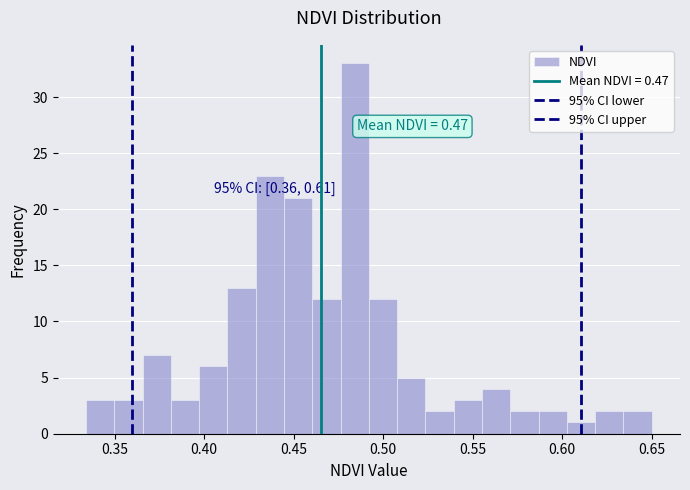

Read against the x-axis, roughly where is the centre of the tallest bar?

0.485